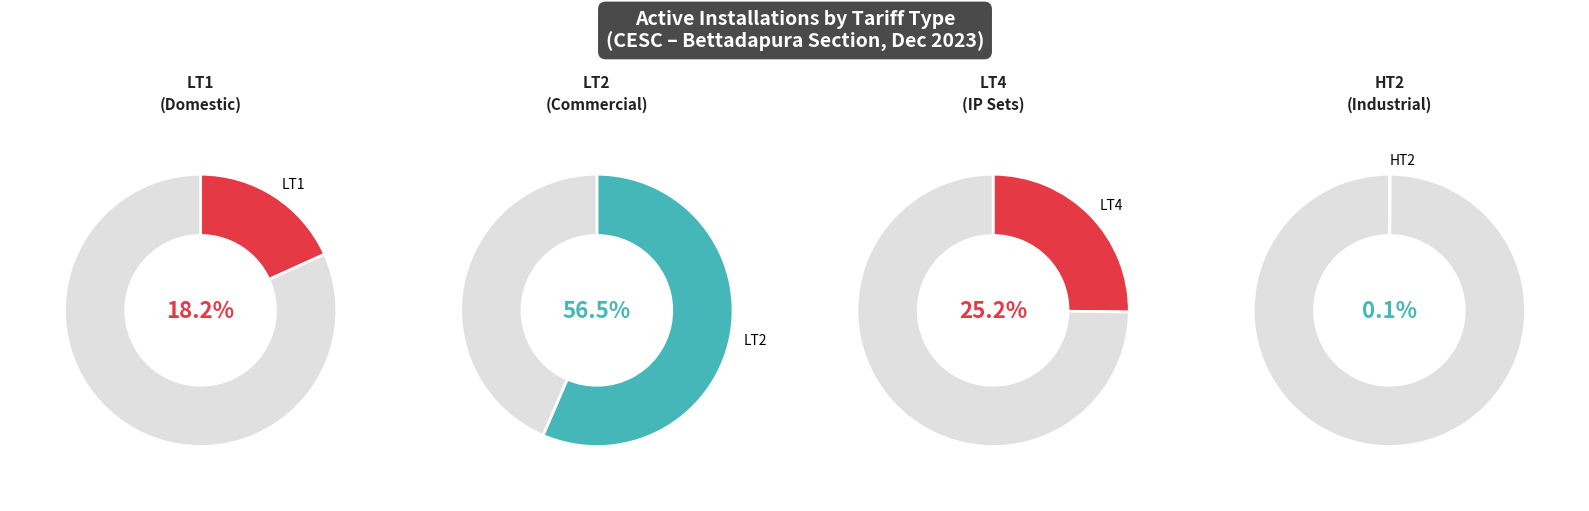

What is the largest slice in the pie chart?

LT2